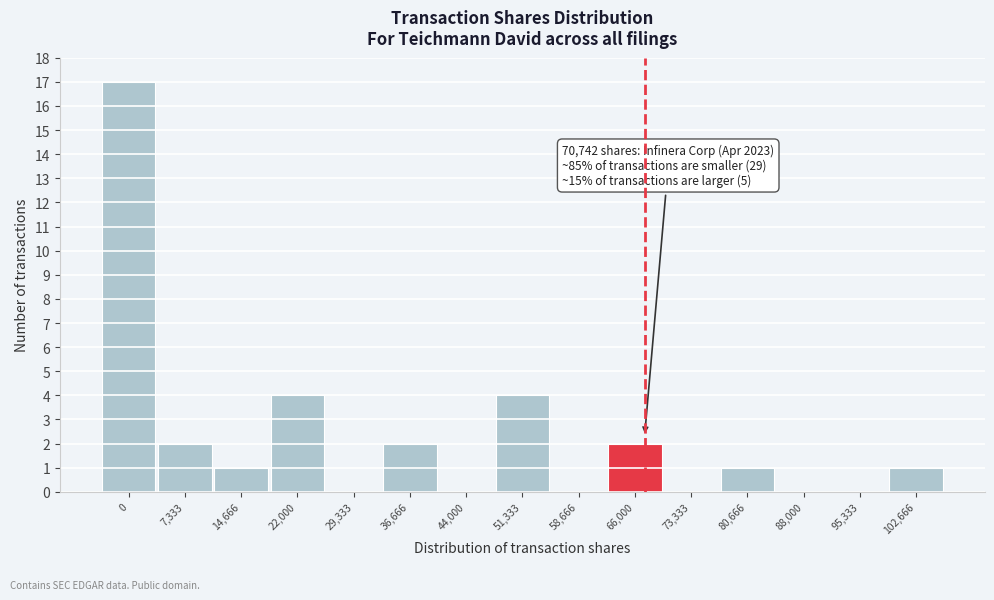

Reading left to right, extract all data points from this chart.

0=17	7,333=2	14,666=1	22,000=4	29,333=0	36,666=2	44,000=0	51,333=4	58,666=0	66,000=2	73,333=0	80,666=1	88,000=0	95,333=0	102,666=1